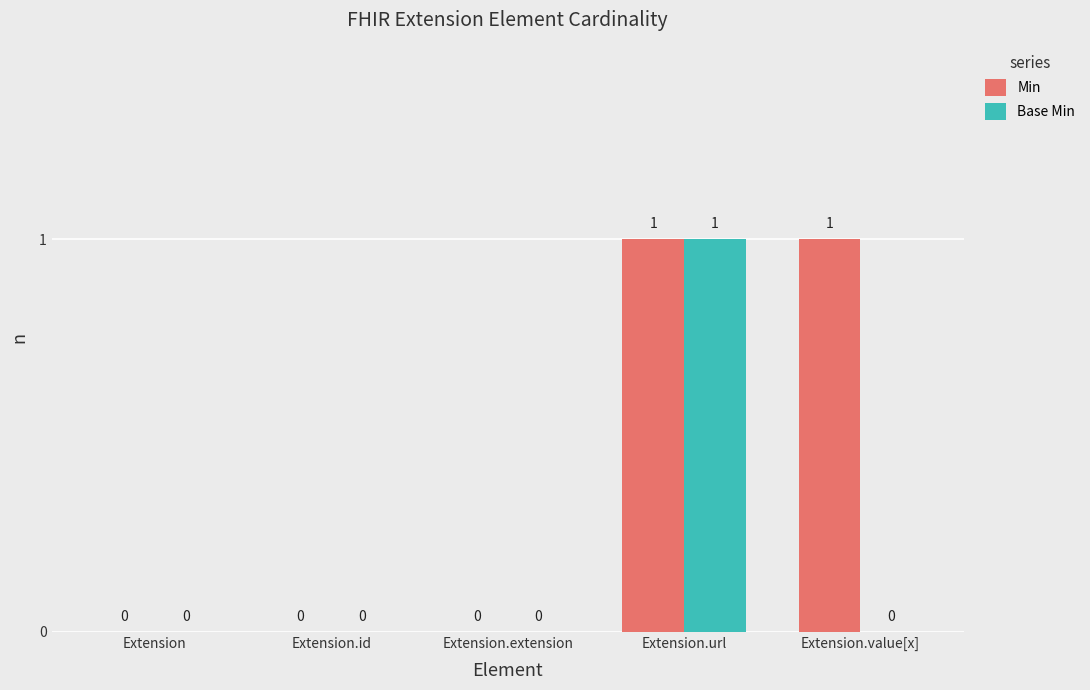

The value of Min at Extension.extension is 0. True or false?

True